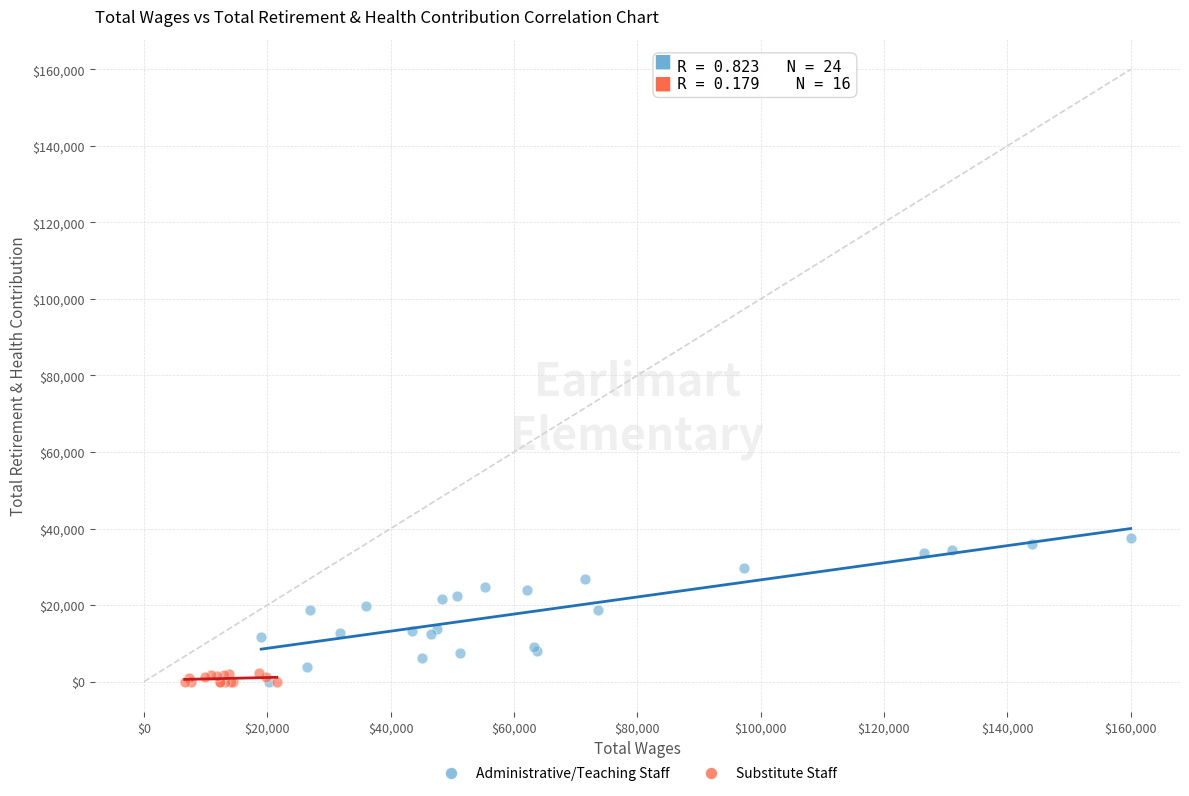

Which series reaches the maximum Y coordinate?

Administrative/Teaching Staff